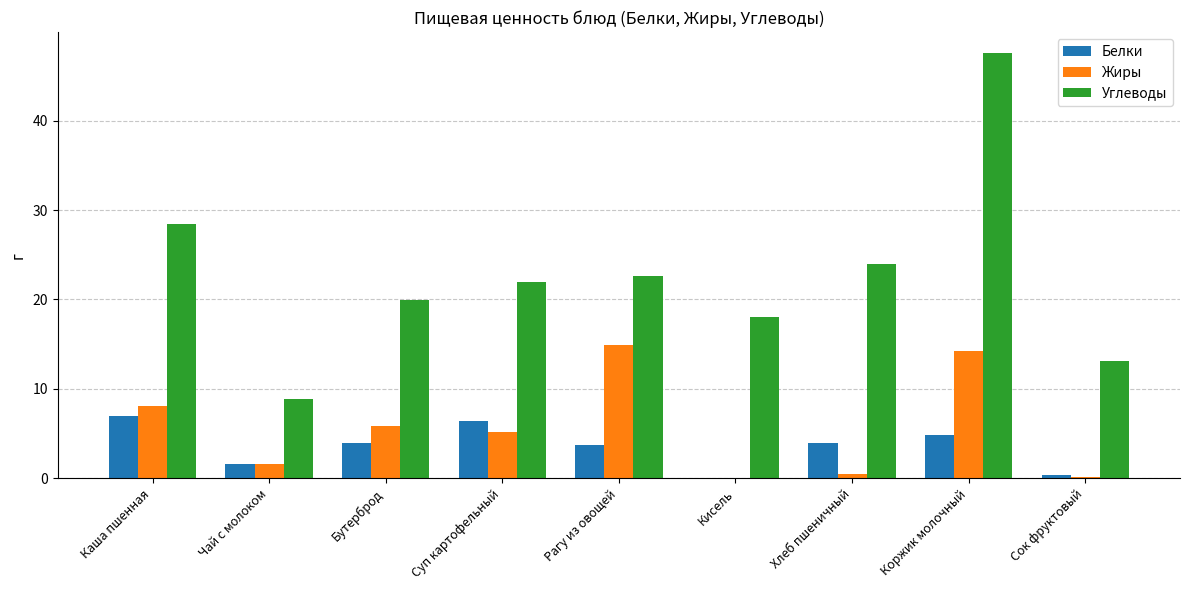

Is the value of Белки at Чай с молоком greater than the value of Жиры at Суп картофельный?

No